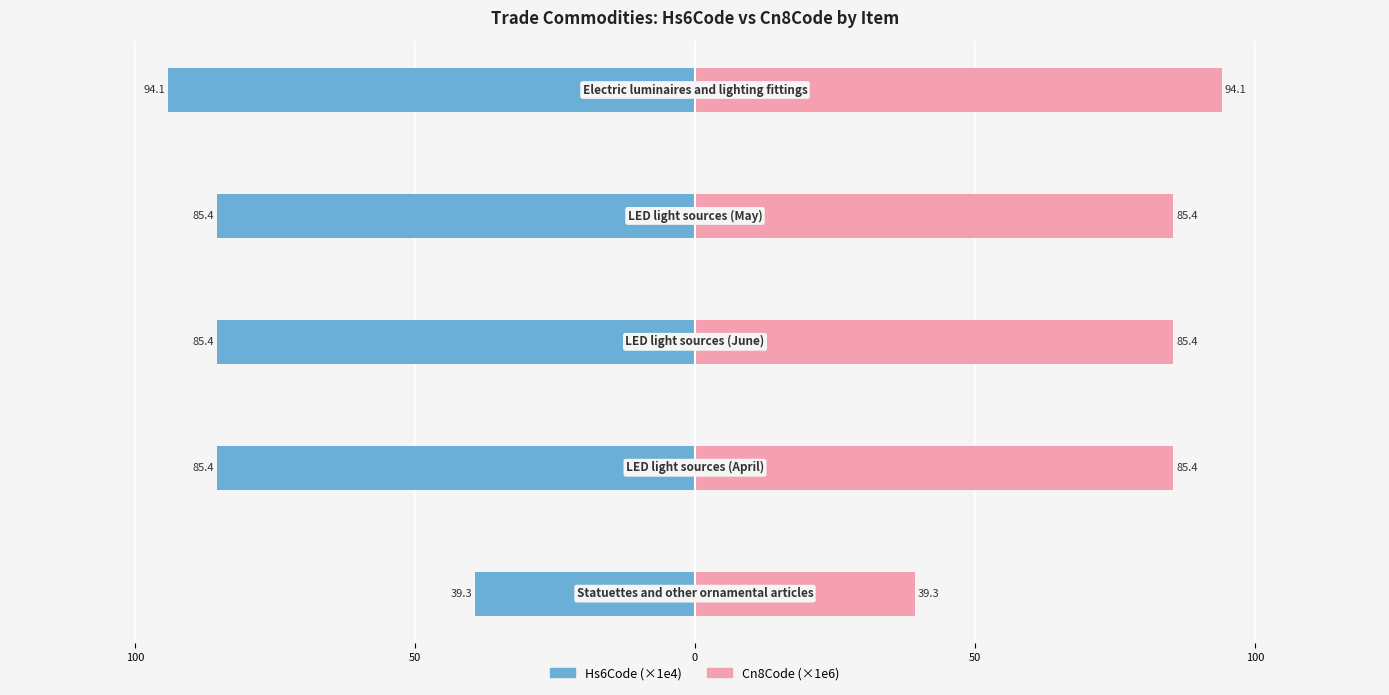

List the series in order of their overall mean, lowest first.

Hs6Code (×1e4), Cn8Code (×1e6)